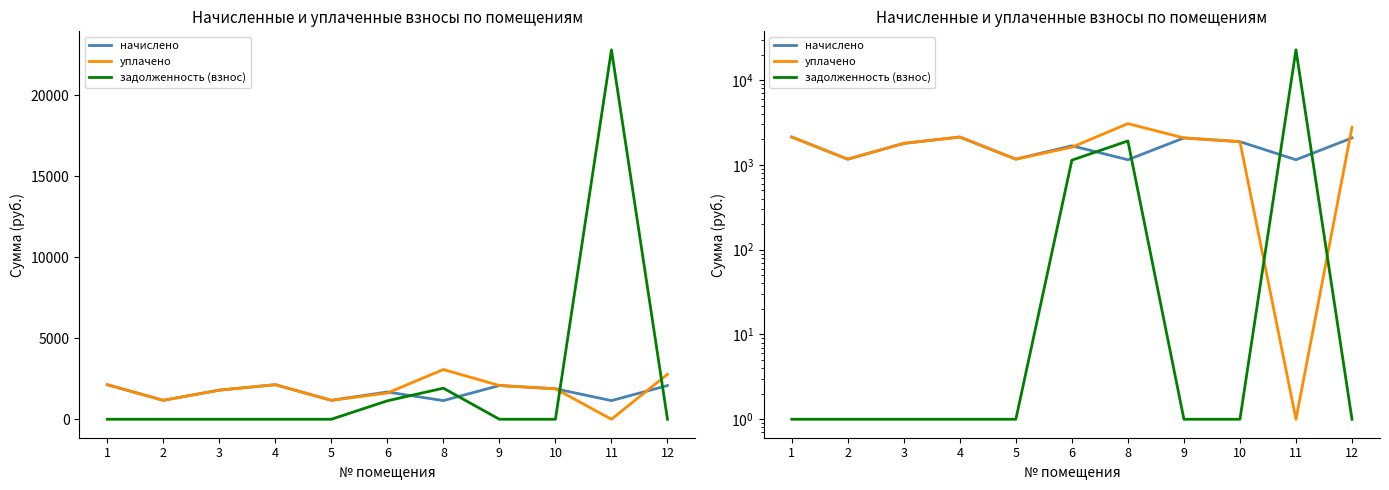

Does the chart have visible grid lines?

No